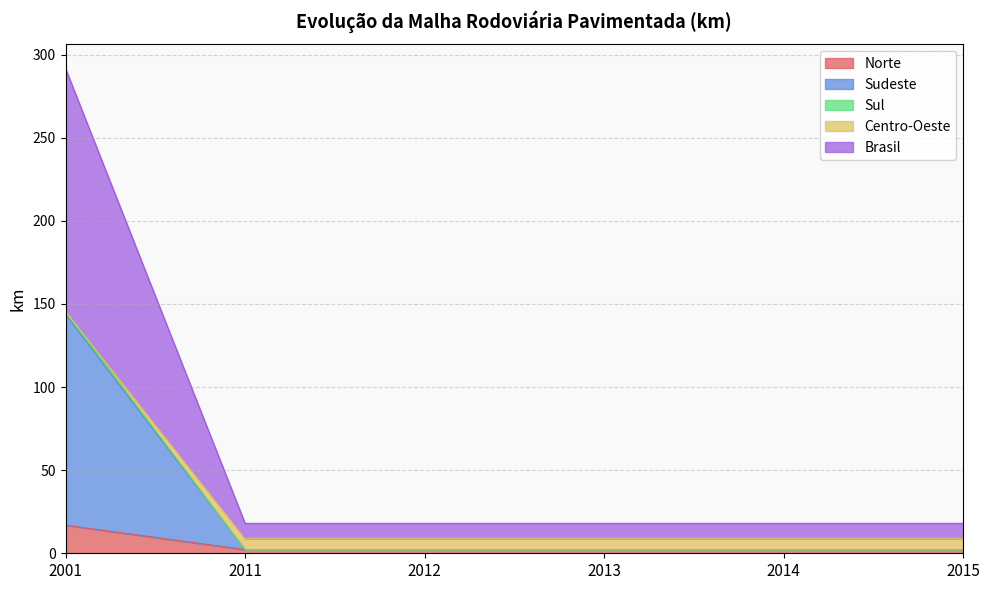

Is it true that Brasil equals 18.0 at 2014?

True